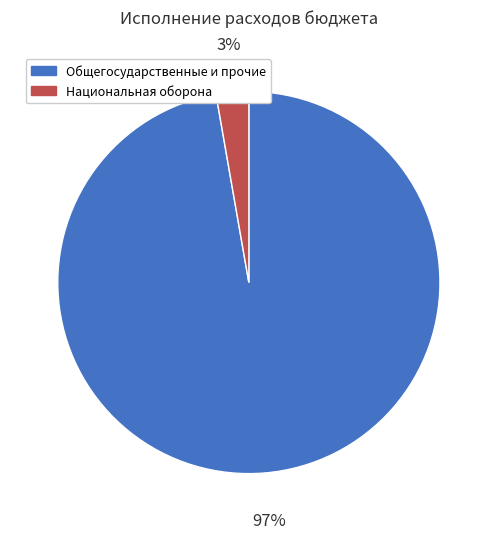

Do Национальная оборона and Общегосударственные и прочие together represent more than half of the pie?

Yes